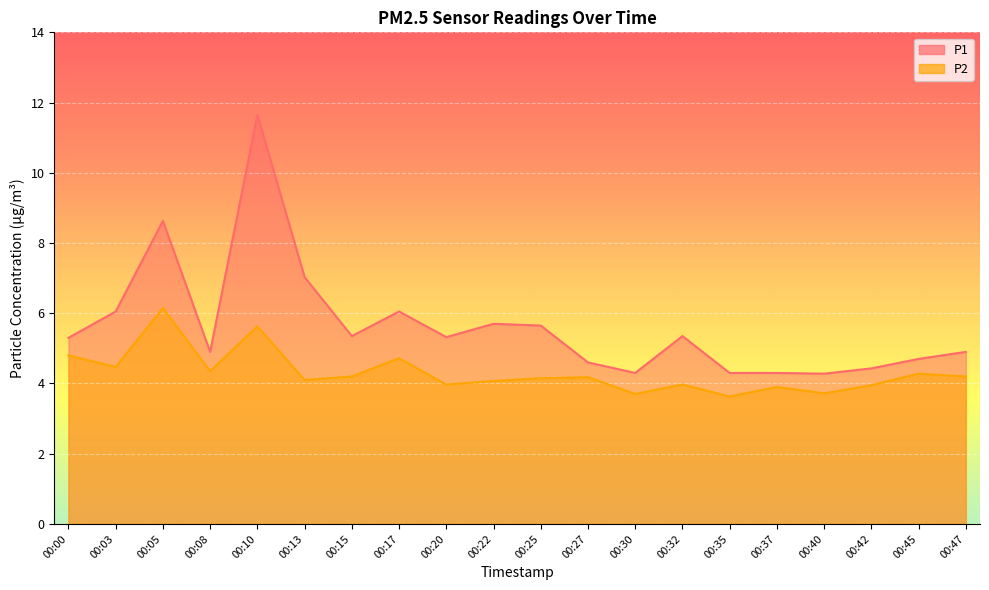

What are all the series names shown in the legend?

P1, P2